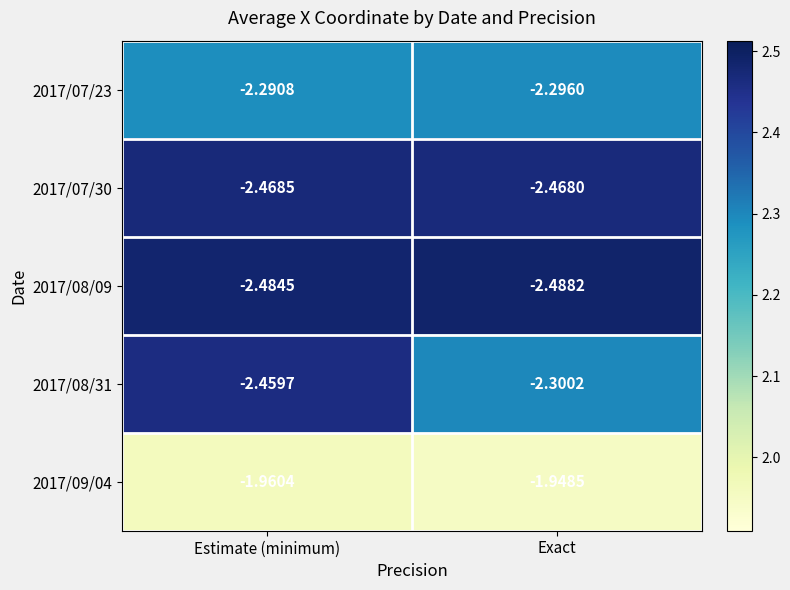

At which label is 2017/07/23 closest to -2?

Estimate (minimum)